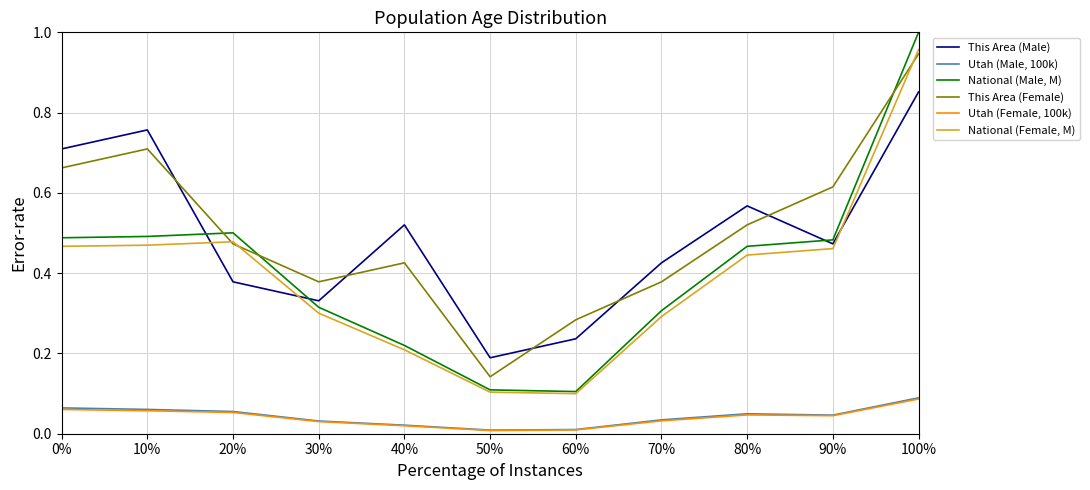

Is the value of National (Male, M) at 100% greater than the value of Utah (Female, 100k) at 60%?

Yes